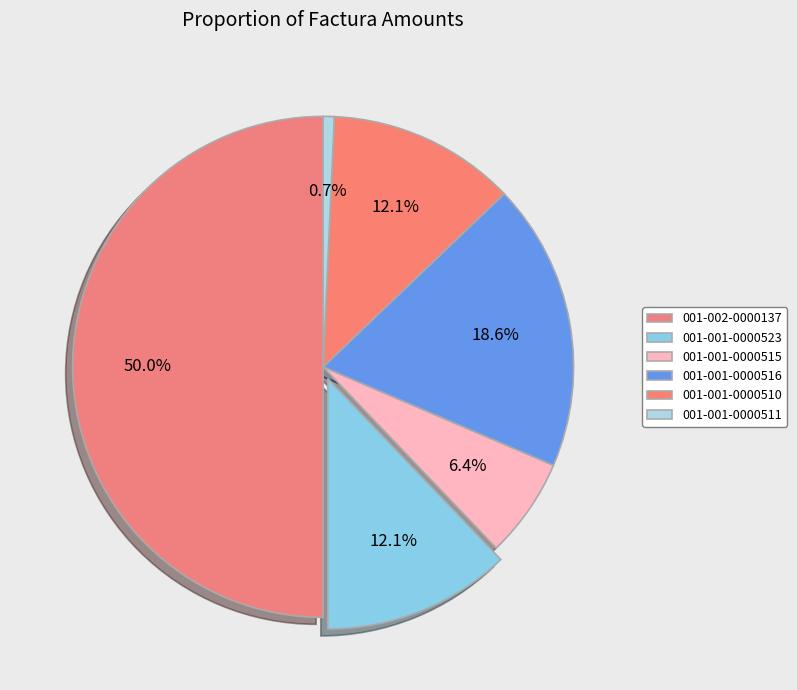

What percentage do 001-001-0000515 and 001-001-0000523 together represent?

18.6%